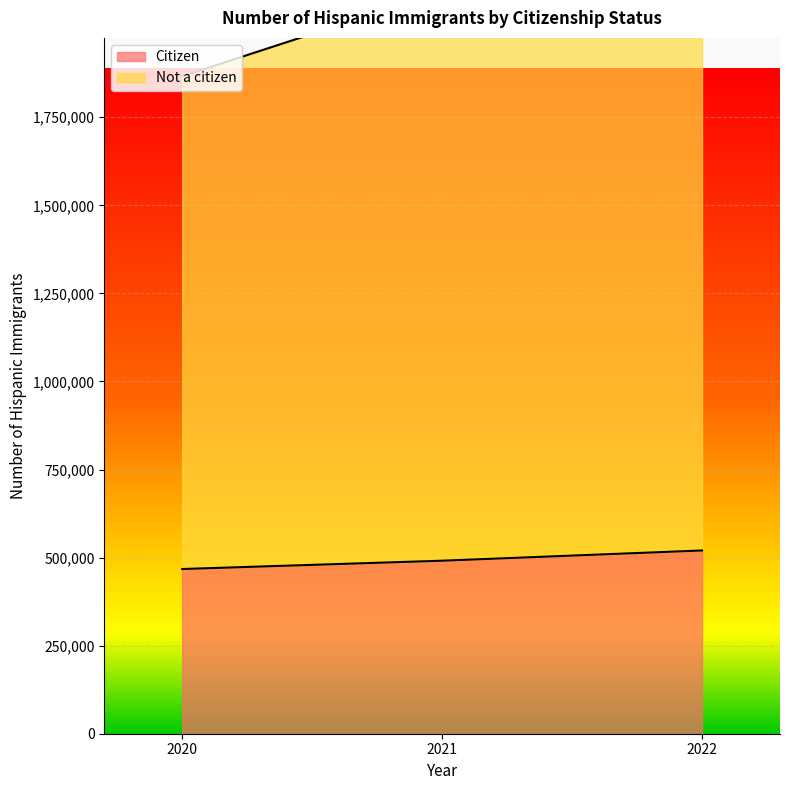

How many Not a citizen values are between 1866448 and 2237865?

3